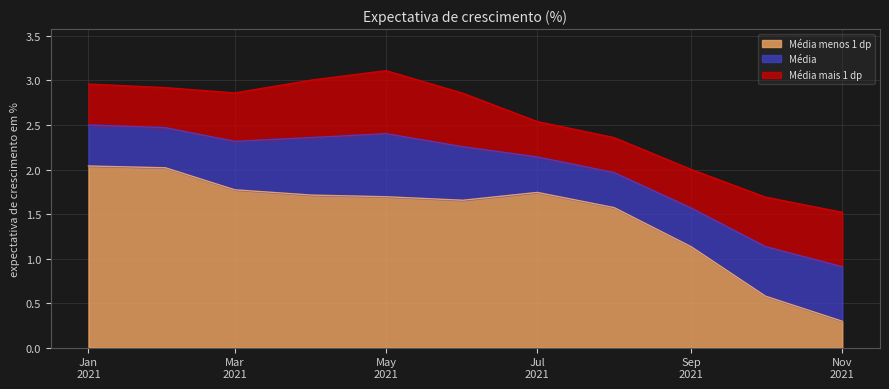

Does the chart display data point markers on the line(s)?

No